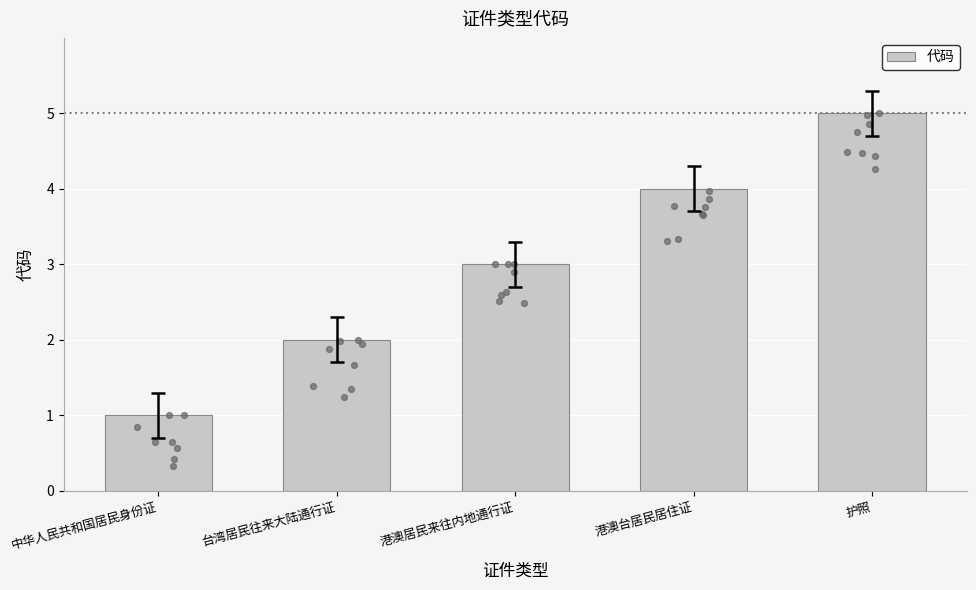

What is the change in value from 港澳台居民居住证 to 护照?

+1